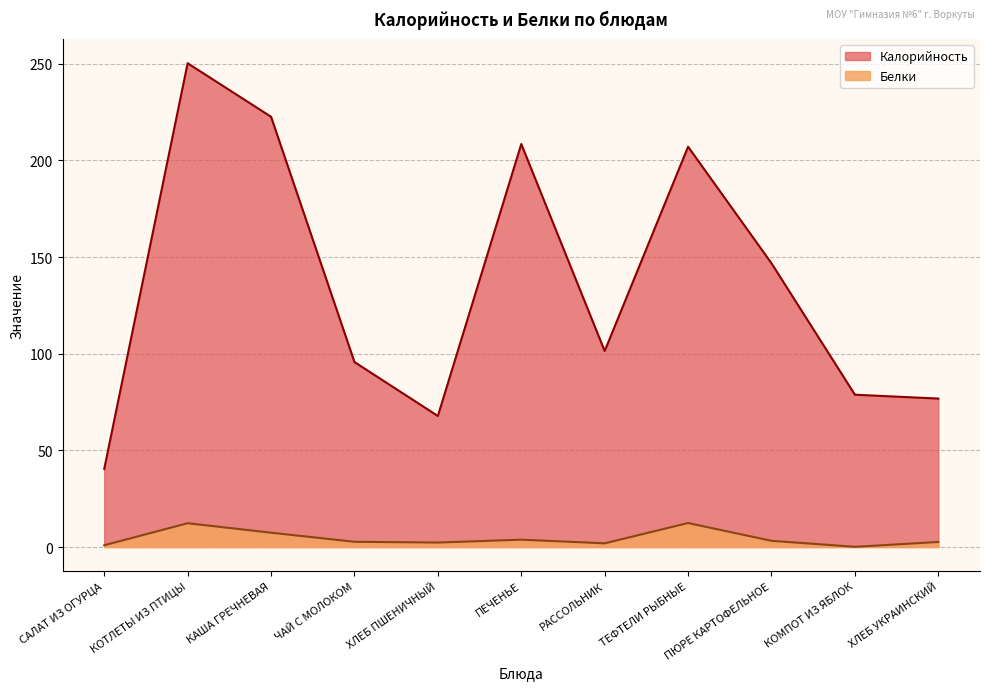

What is the value of the Белки point at the 6th from the left?

3.8